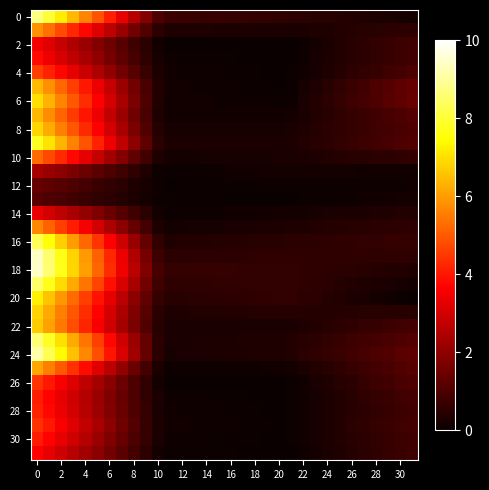

Which series has the largest total across all categories?

18